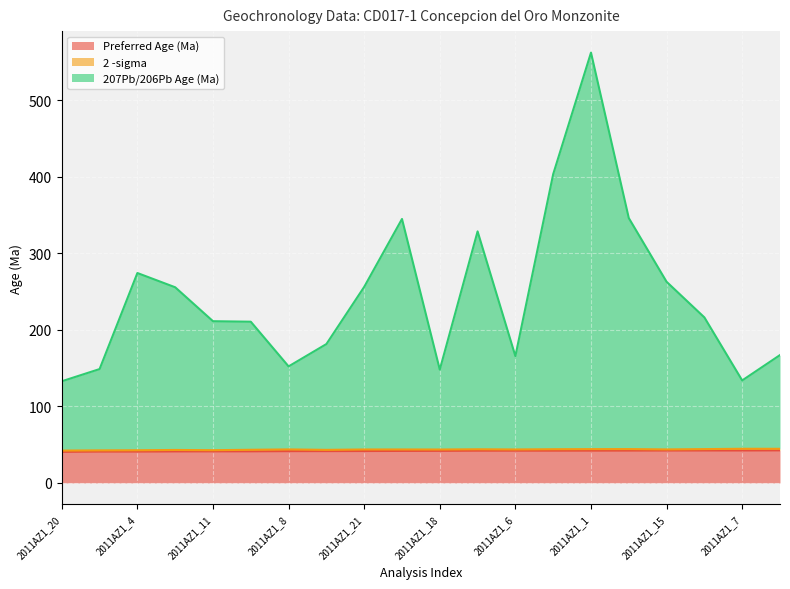

What position from the left is 2011AZ1_6?

13